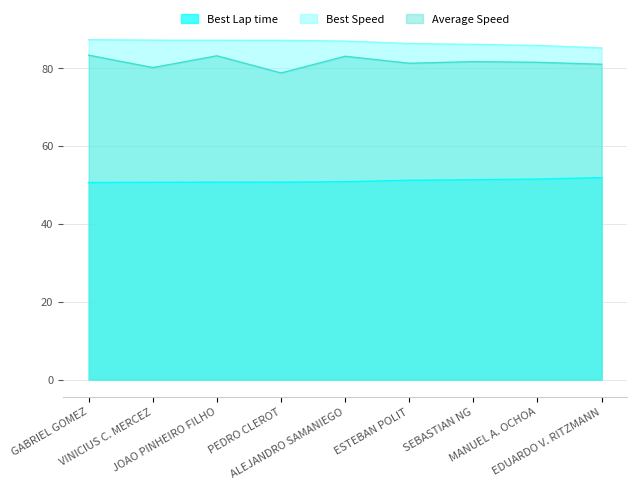

The Best Speed series shows 19.1 at ESTEBAN POLIT. True or false?

False